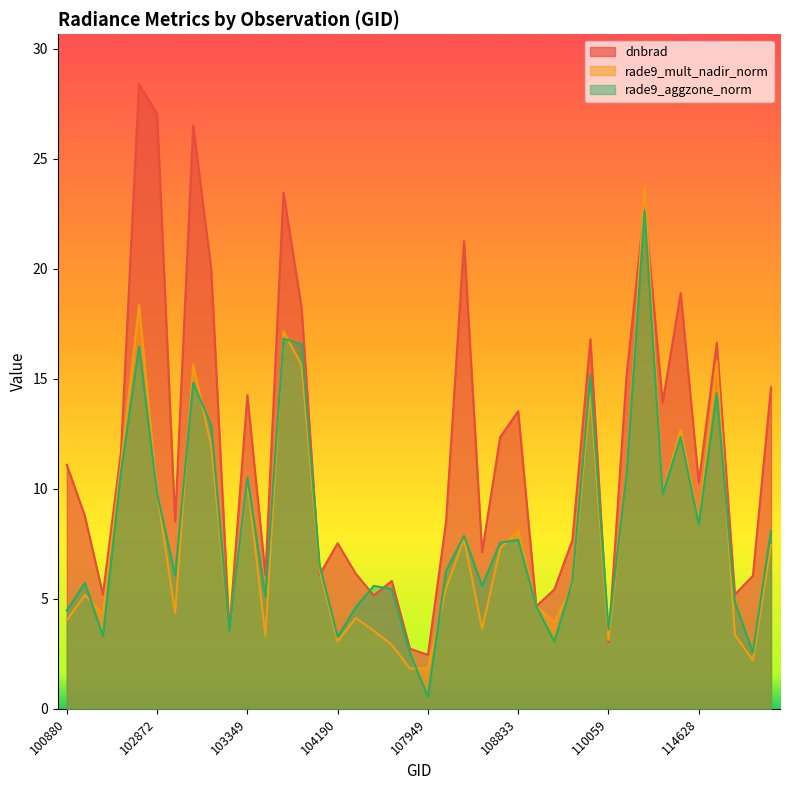

What is the difference between the maximum and second lowest values in the dnbrad series?

25.7